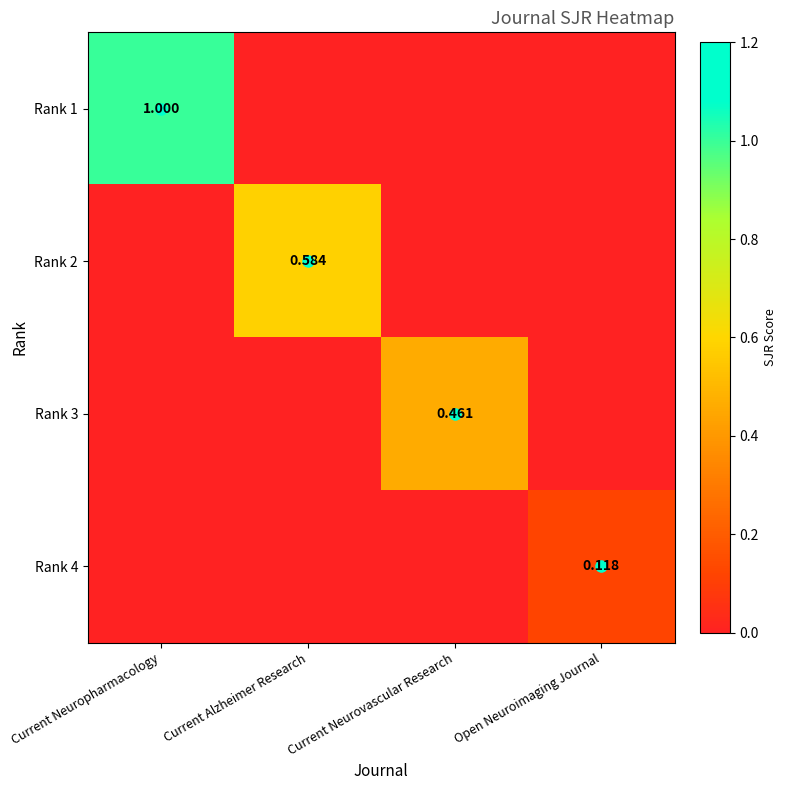

True or false: Rank 4 has a value of 0.0 at Current Neurovascular Research.

False